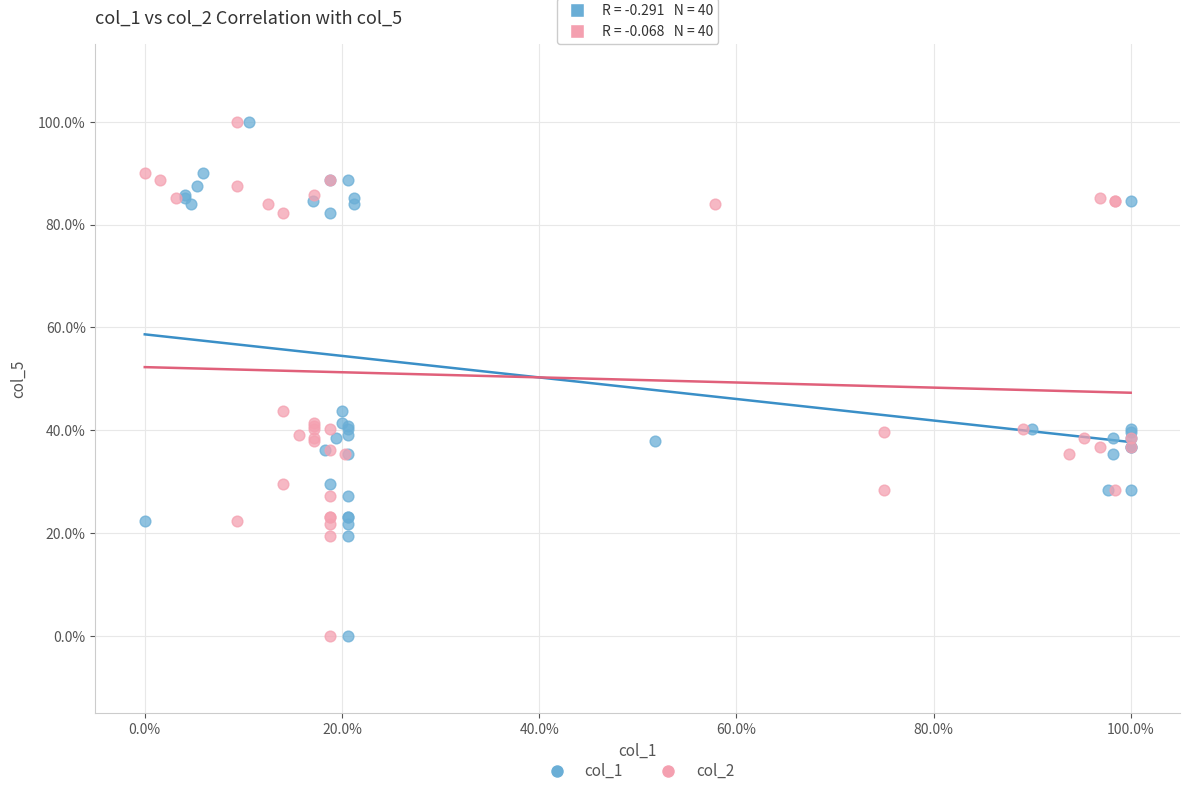

What are all the series names shown in the legend?

col_1, col_2